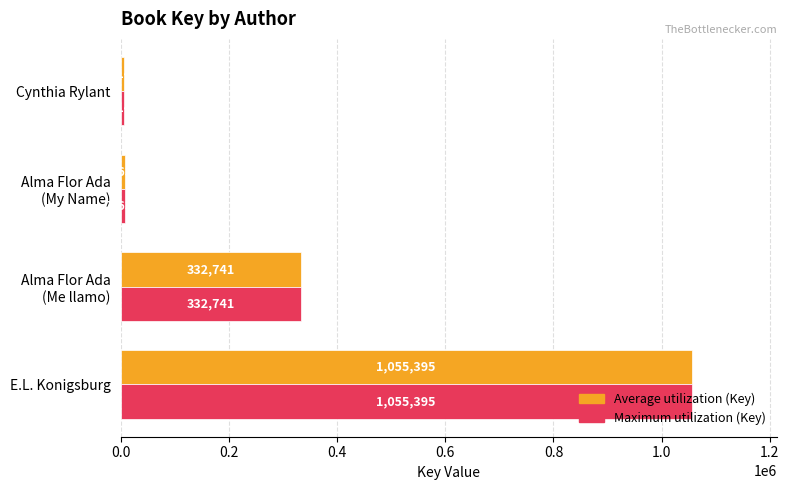

How many data points does each series have?

4